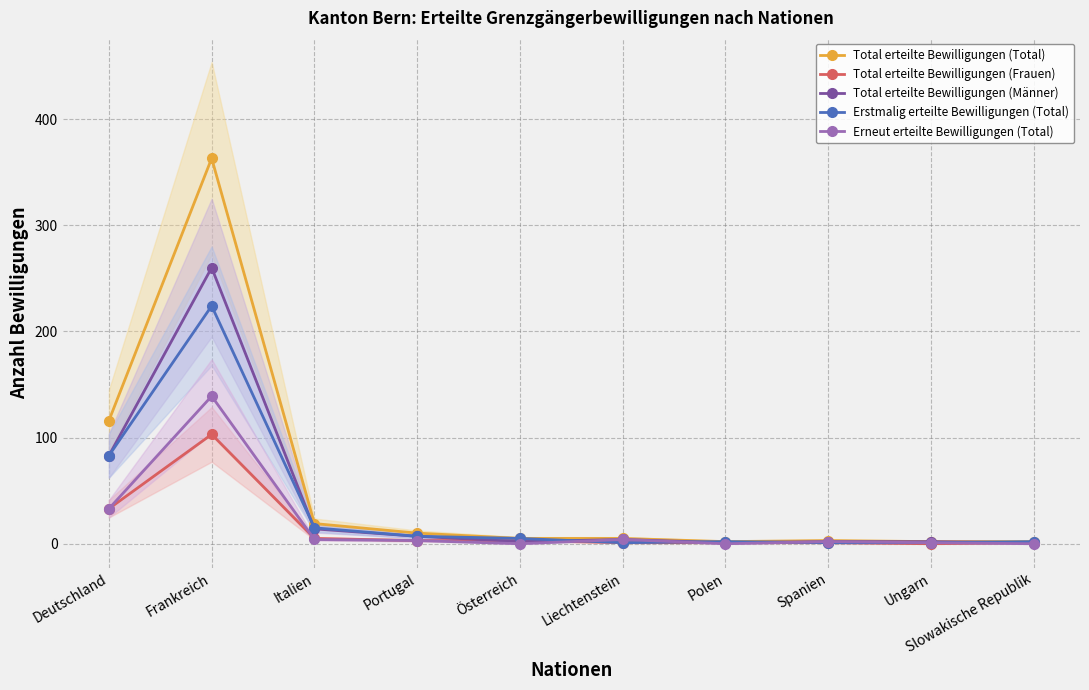

What is the difference between the Erneut erteilte Bewilligungen (Total) values at Frankreich and Italien?

135